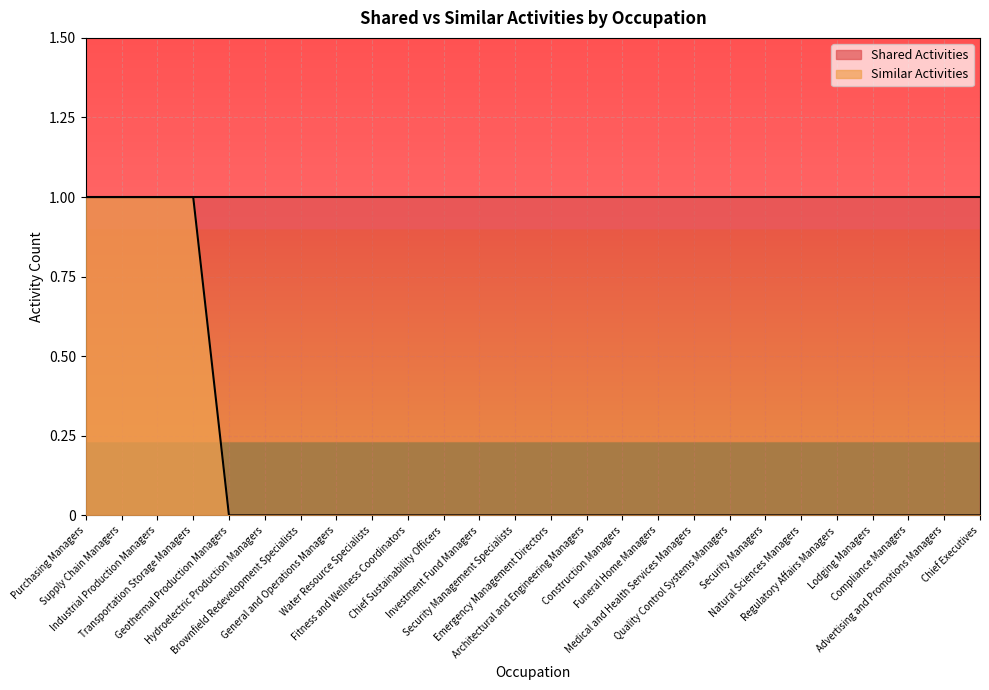

What is the difference between the maximum and second lowest values?

1